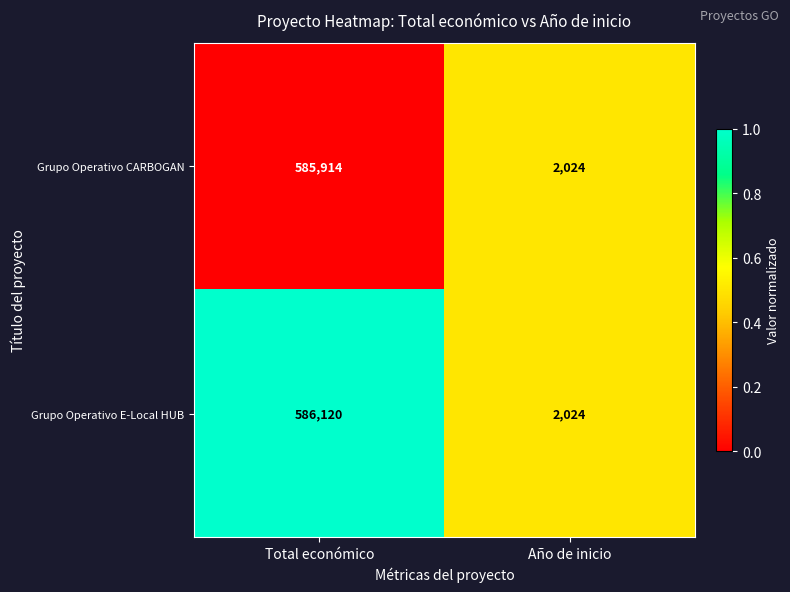

Reading left to right, list all the values displayed in this chart.

Grupo Operativo CARBOGAN: Total económico=585914	Año de inicio=2024
Grupo Operativo E-Local HUB: Total económico=586120	Año de inicio=2024